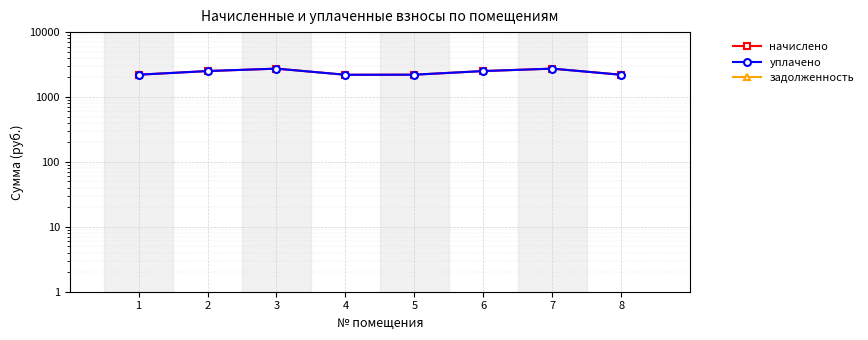

Between 1 and 5, which is larger?

1